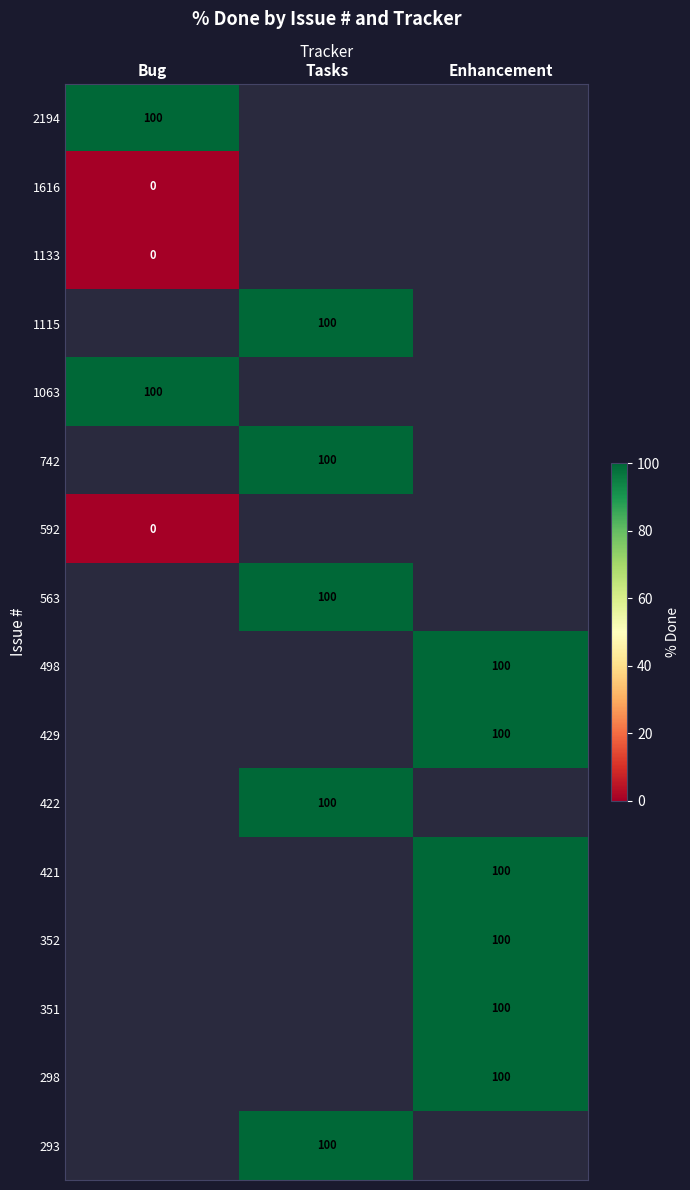

Is it true that 1115 equals 100 at Tasks?

True